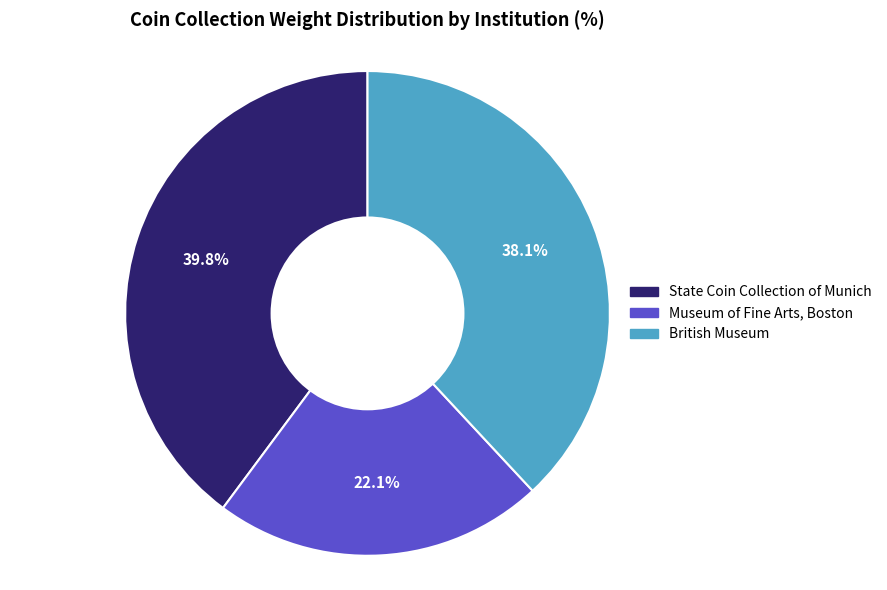

How many slices are in this pie chart?

3